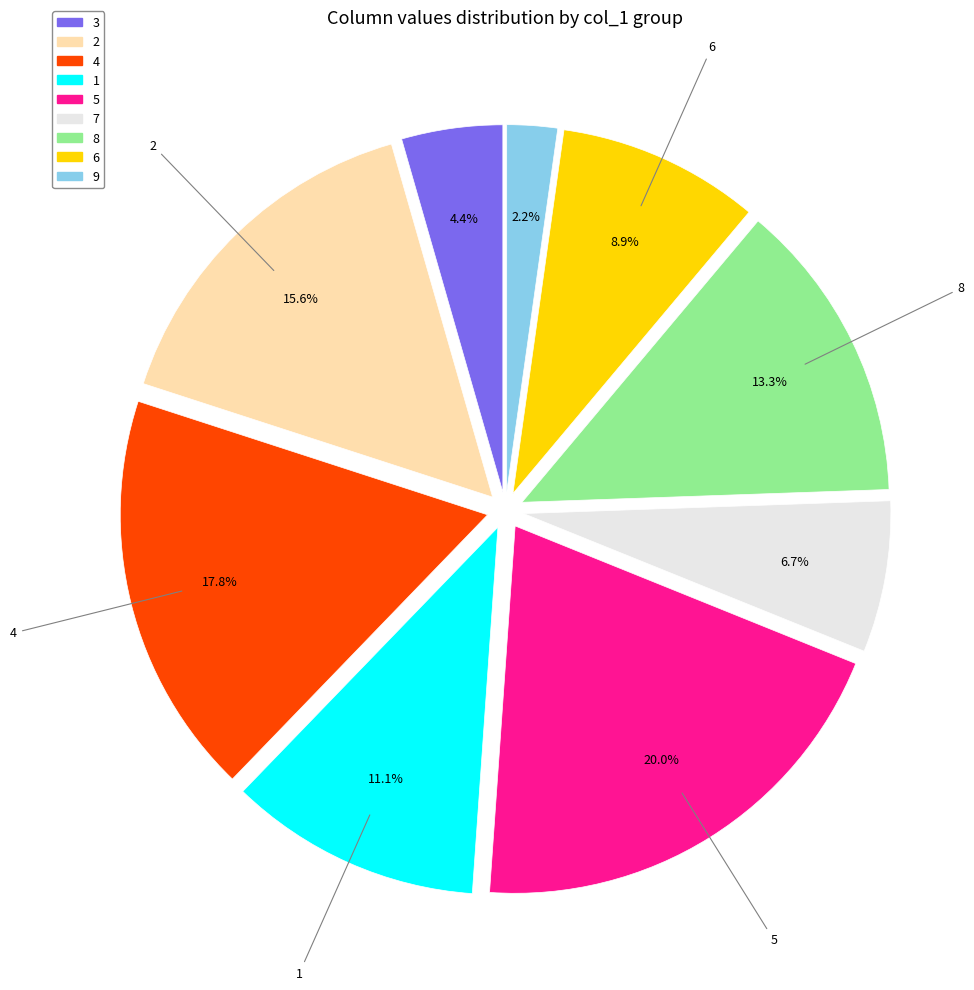

What percentage is the 3 slice, to the nearest percent?

4%